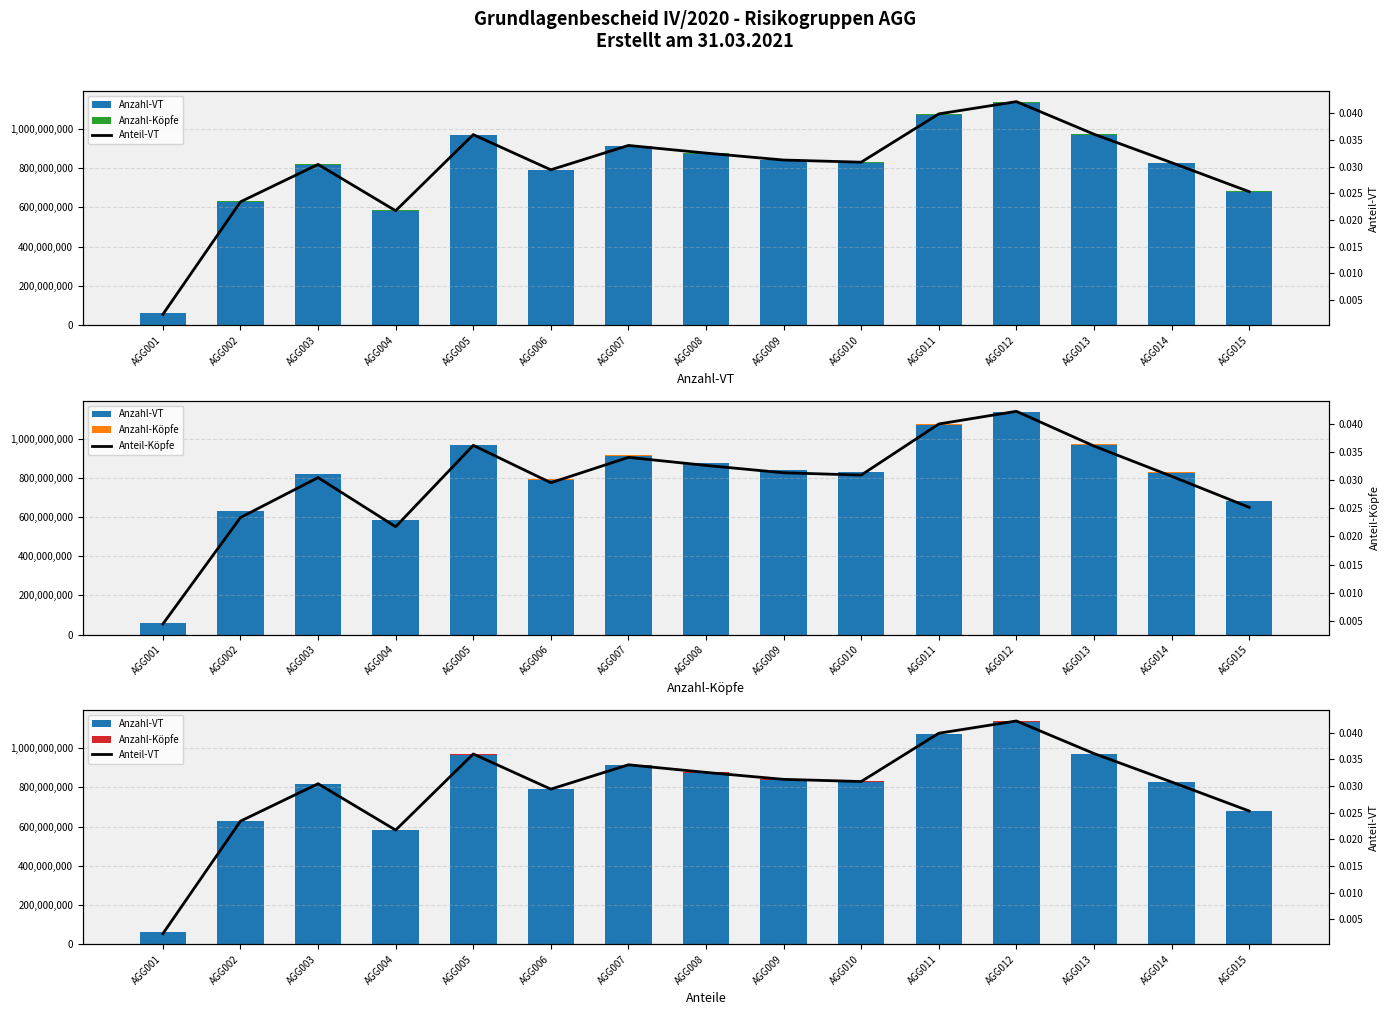

What is the total value across all series at AGG011?

1074477724.1